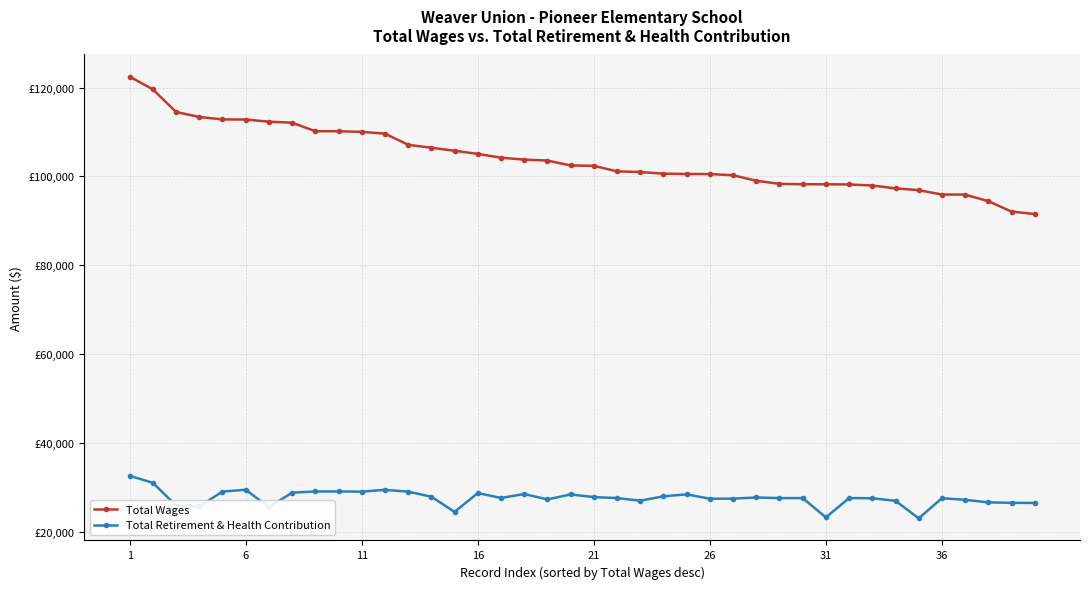

At which category is the sum across all series the highest?

1